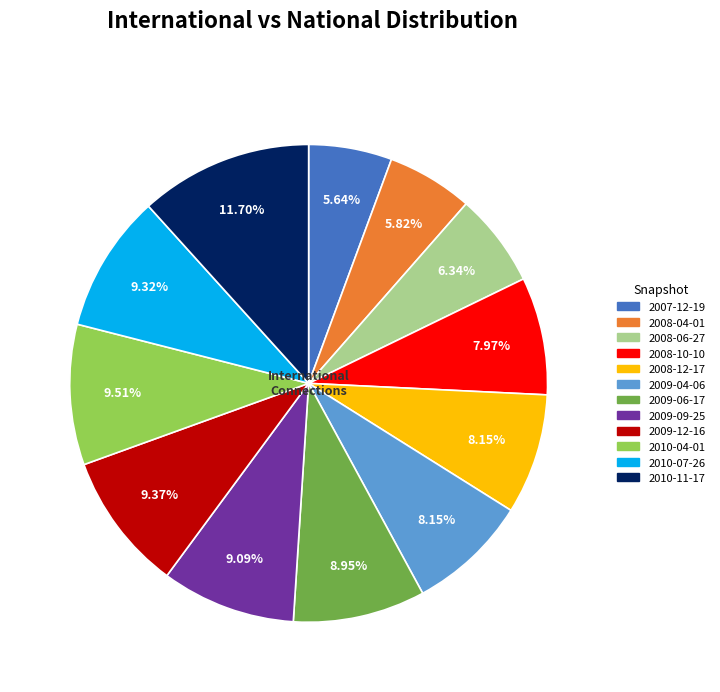

To the nearest percent, what portion does 2008-06-27 represent?

6%